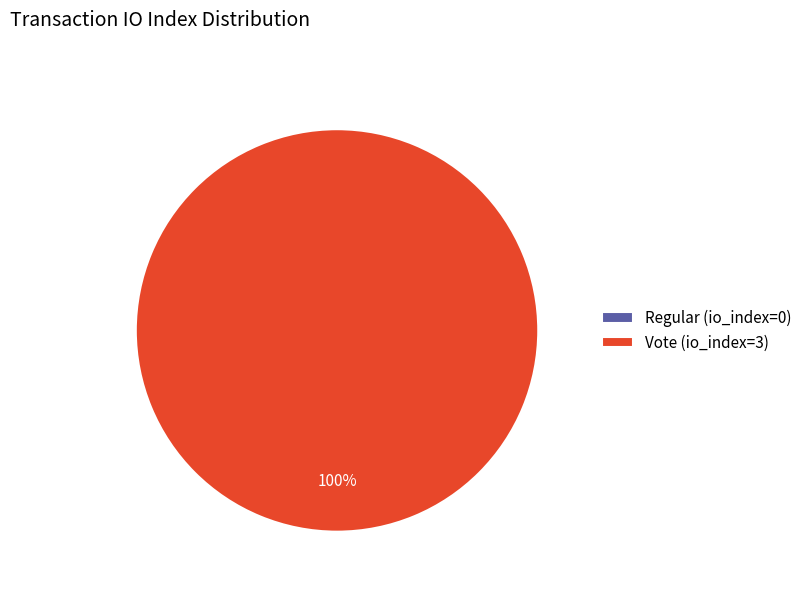

Count the number of slices in the pie.

2